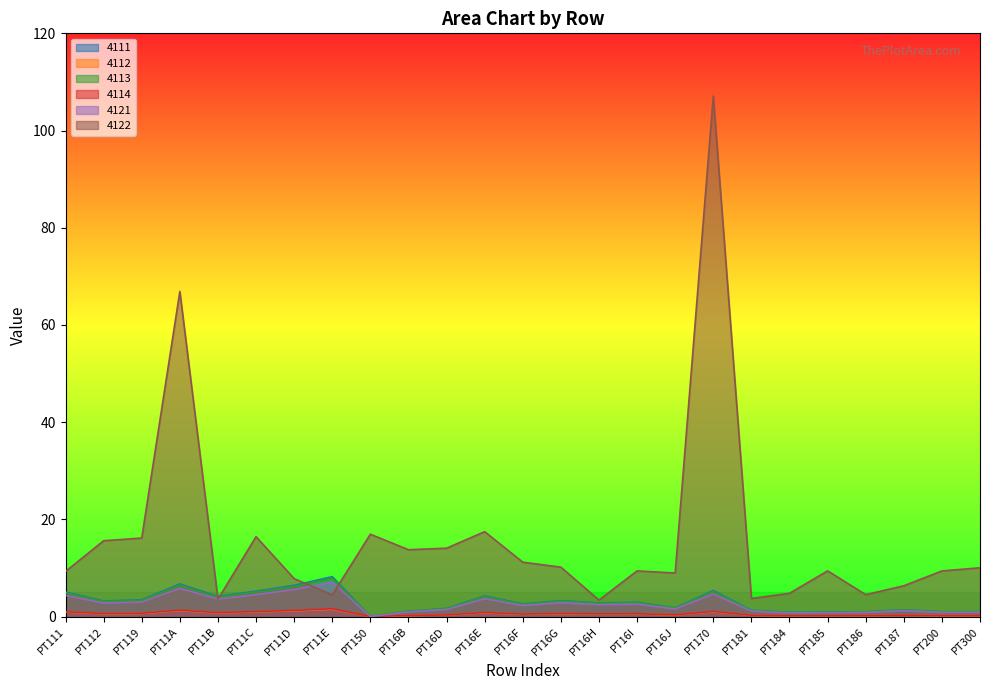

Which series has the widest spread of values?

4122